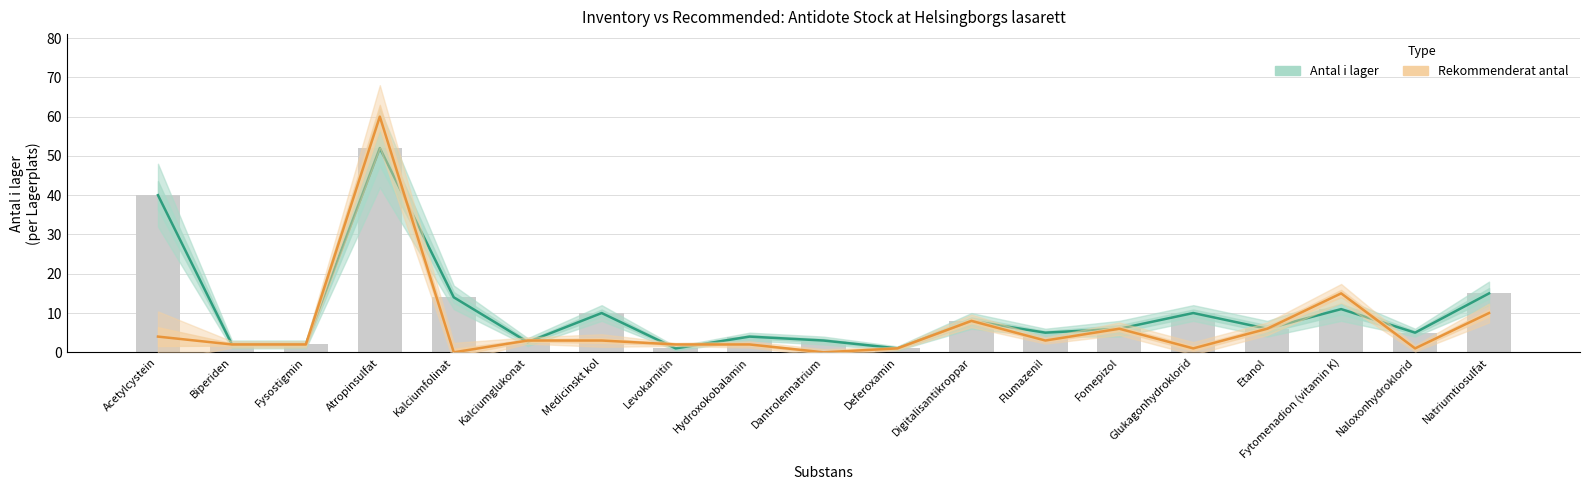

Reading right to left, what are all the values shown in this chart?

Antal i lager: 15.0	5.0	11.0	6.0	10.0	6.0	5.0	8.0	1.0	3.0	4.0	1.0	10.0	2.6	14.0	52.0	2.0	2.0	40.0
Rekommenderat antal: 10.0	1.0	15.0	6.0	1.0	6.0	3.0	8.0	1.0	0.0	2.0	2.0	3.0	3.0	0.0	60.0	2.0	2.0	4.0